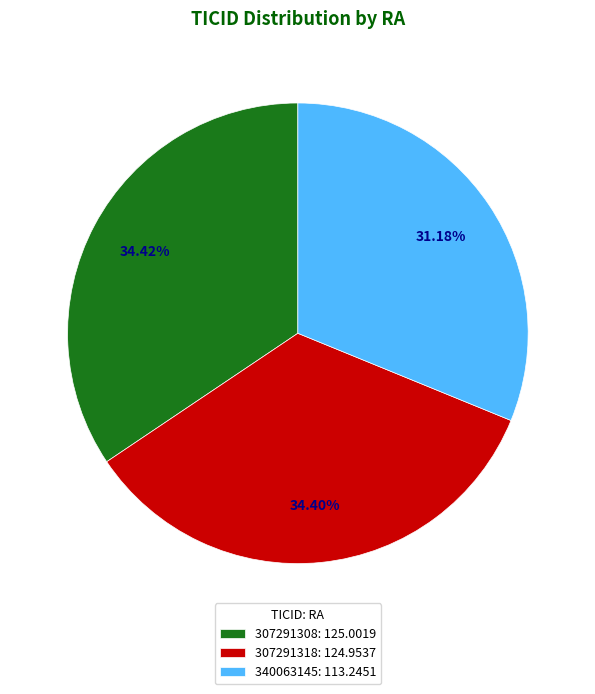

Combined, do 307291308: 125.0019 and 307291318: 124.9537 account for over 50%?

Yes